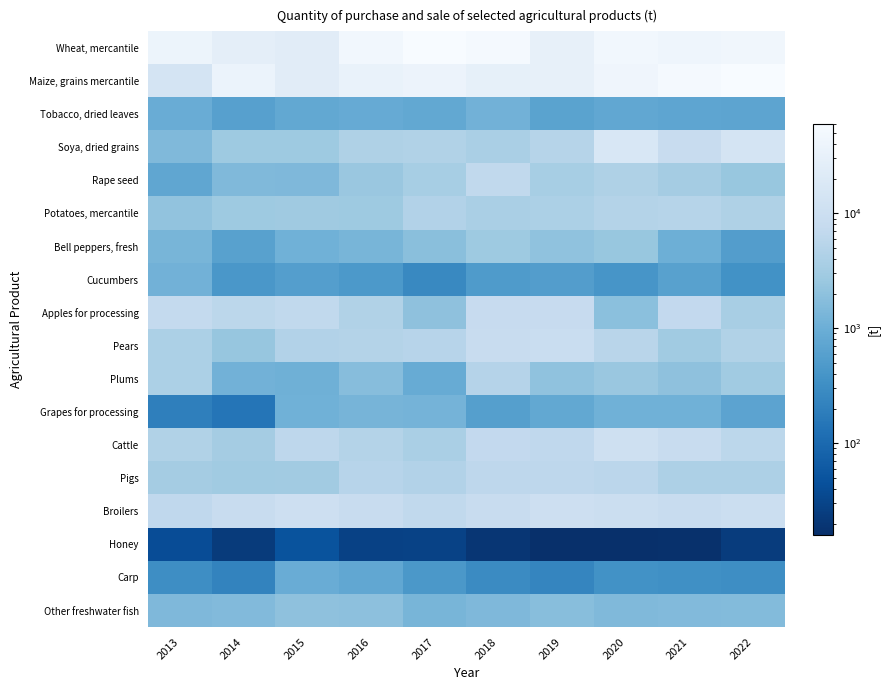

At which category is the sum across all series the highest?

2022